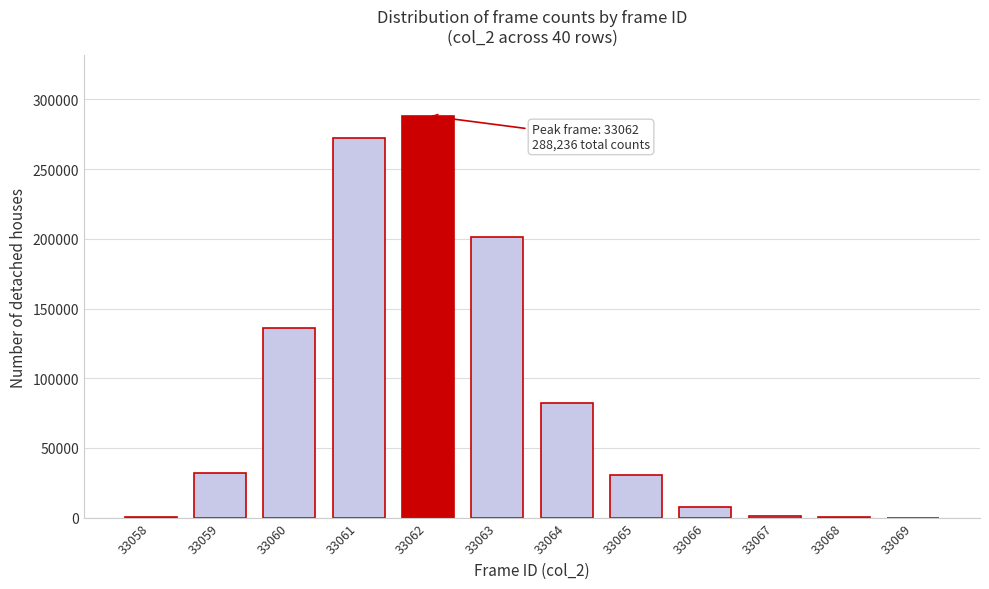

The chart shows a value of 7679 at 33066. True or false?

True